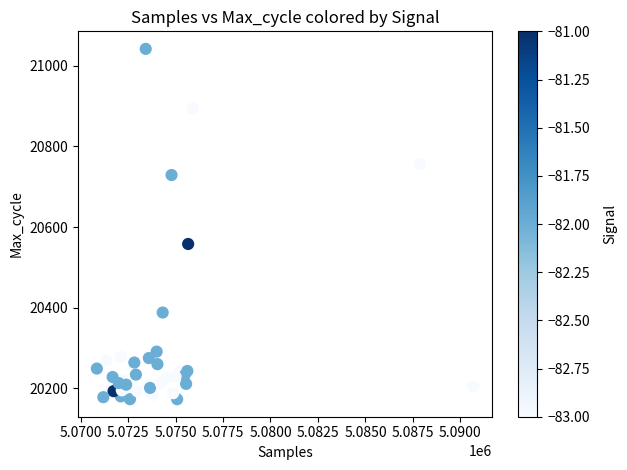

What Y value in the scatter plot is closest to 20607?

20558